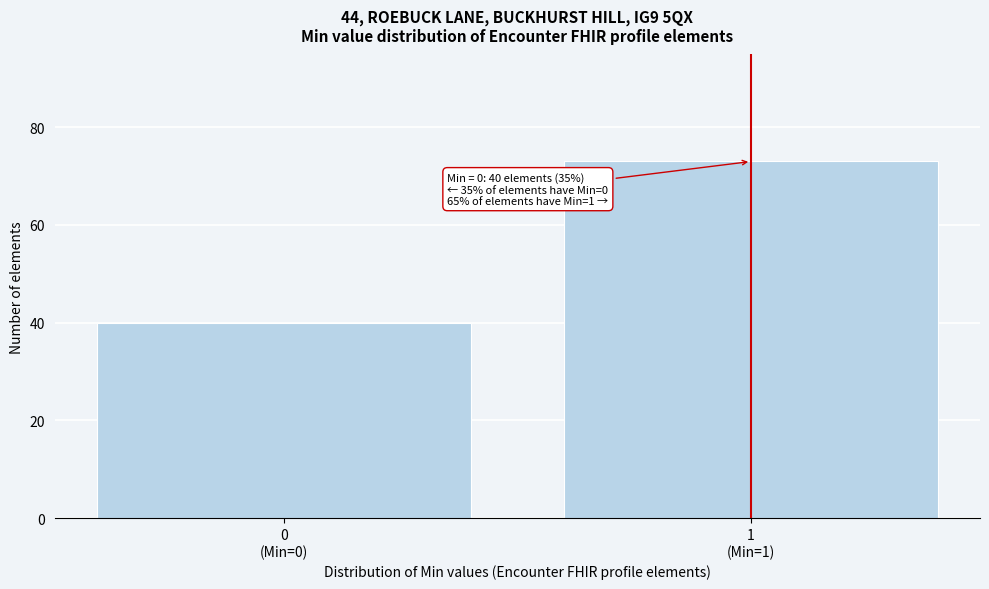

Reading right to left, transcribe all the data shown in this chart.

73	40